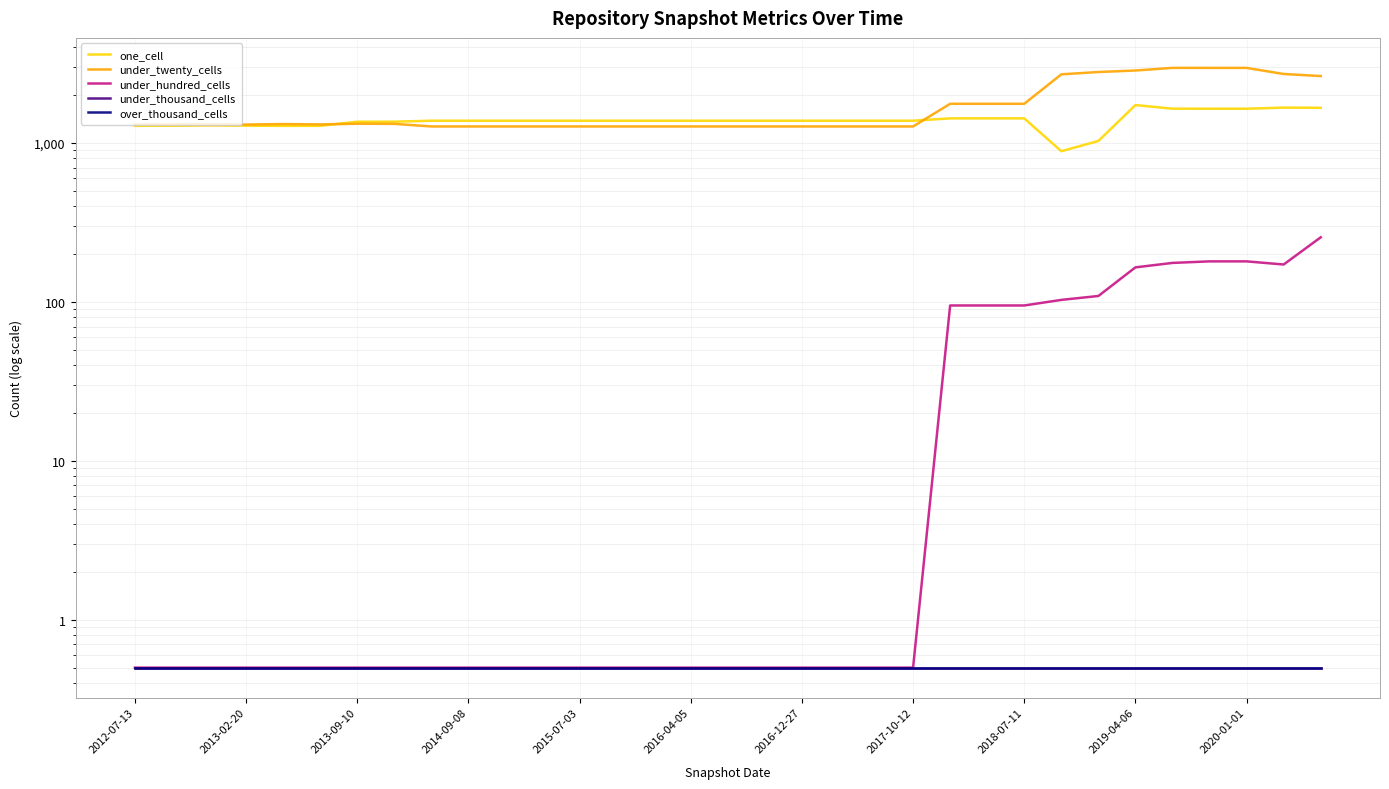

Which category has the lowest value across all series?

2012-07-13